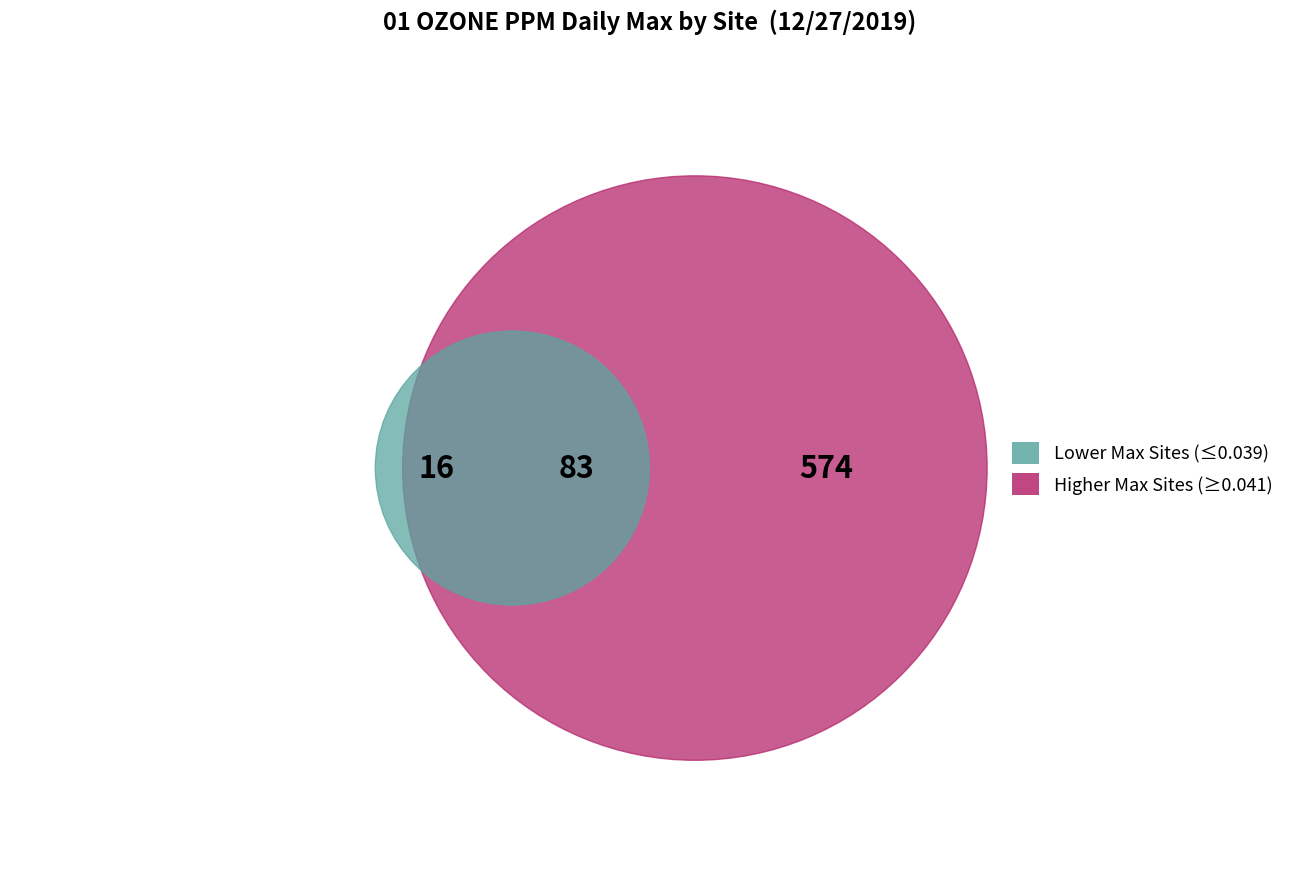

Is it true that CHULA VISTA is 7% of the pie?

False